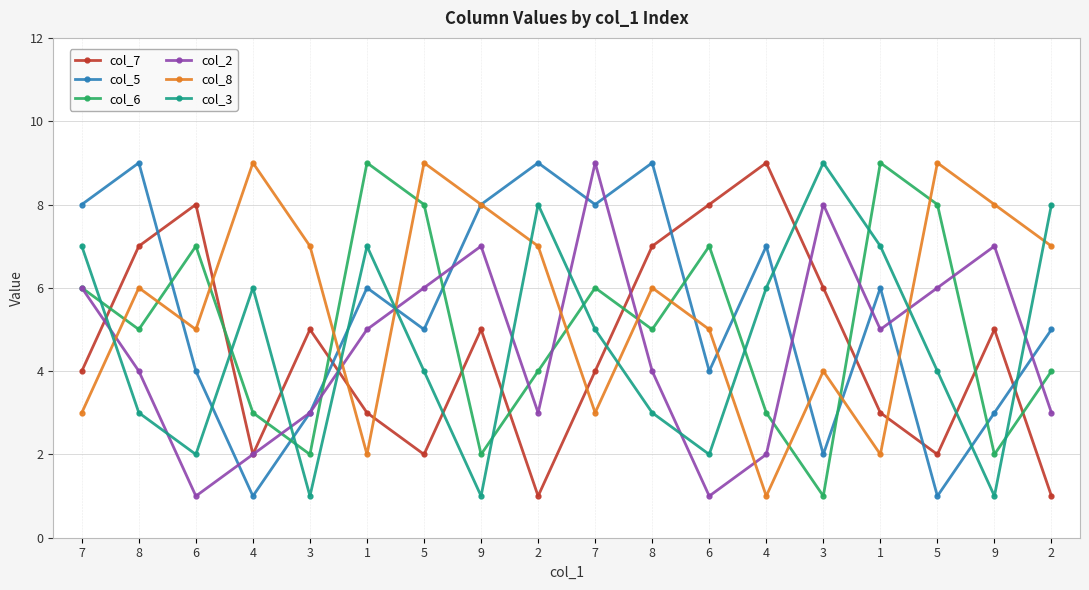

How many col_6 values are between 3 and 7?

10